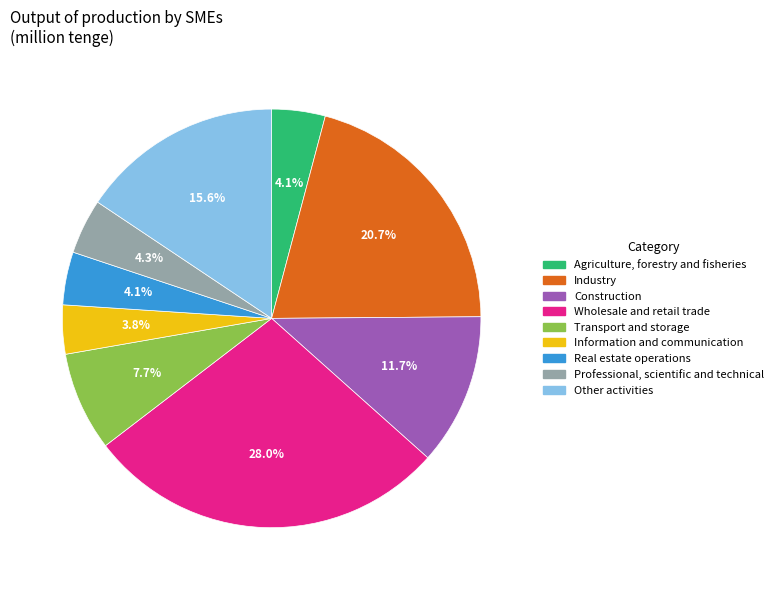

Which has a higher value, Industry or Other activities?

Industry